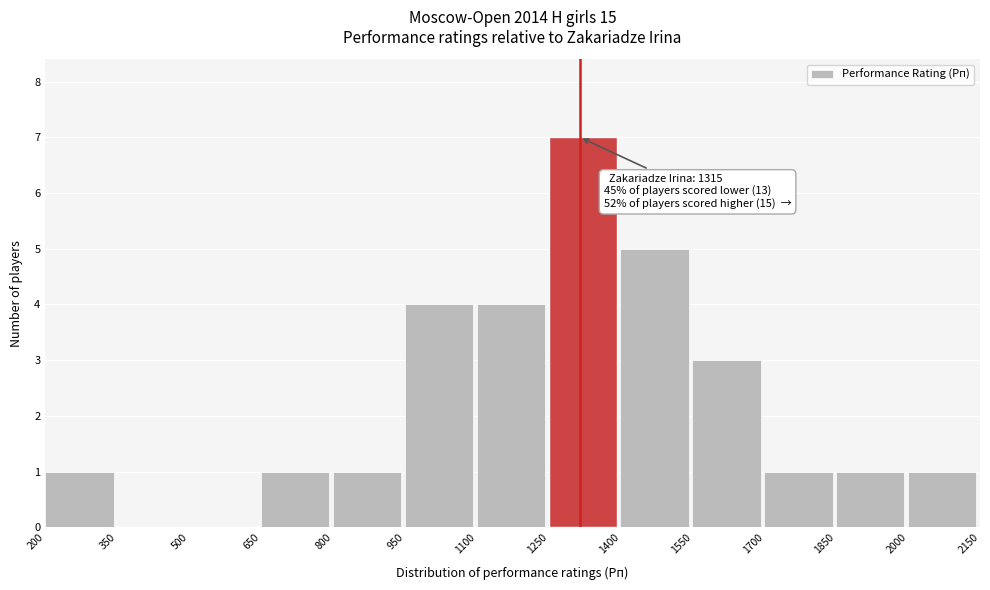

Over which range of the x-axis is the bar tallest?

1250 to 1400